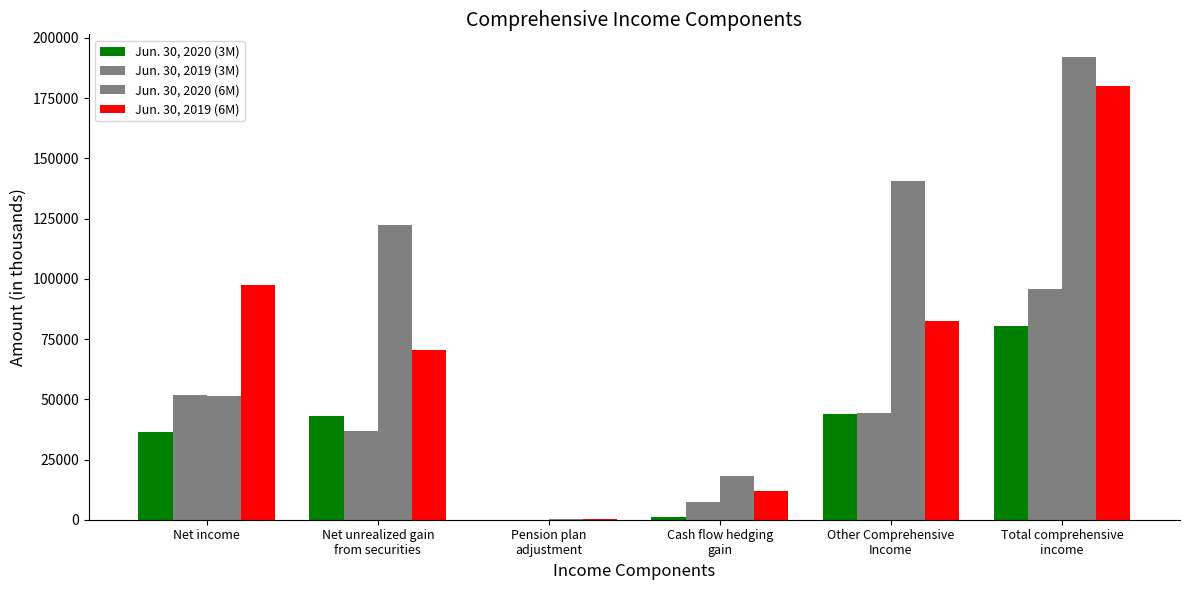

How many groups of bars are there?

6